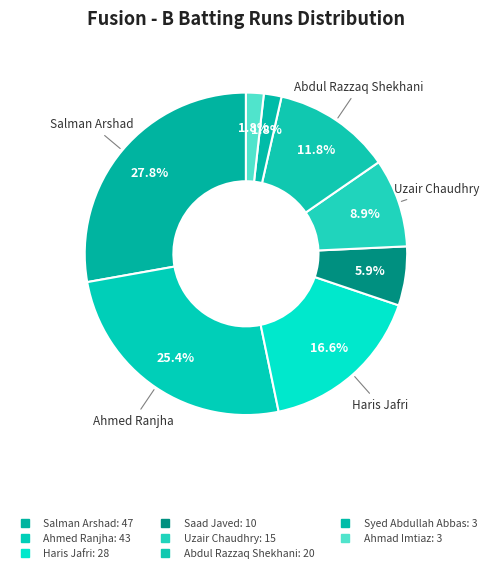

Count the number of slices in the pie.

8